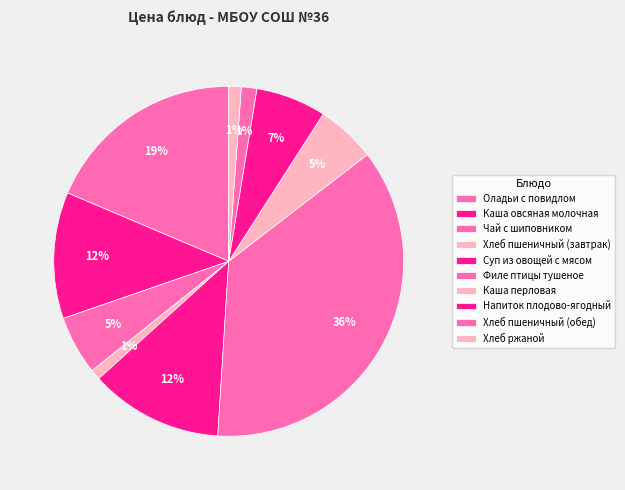

Count the number of slices in the pie.

10